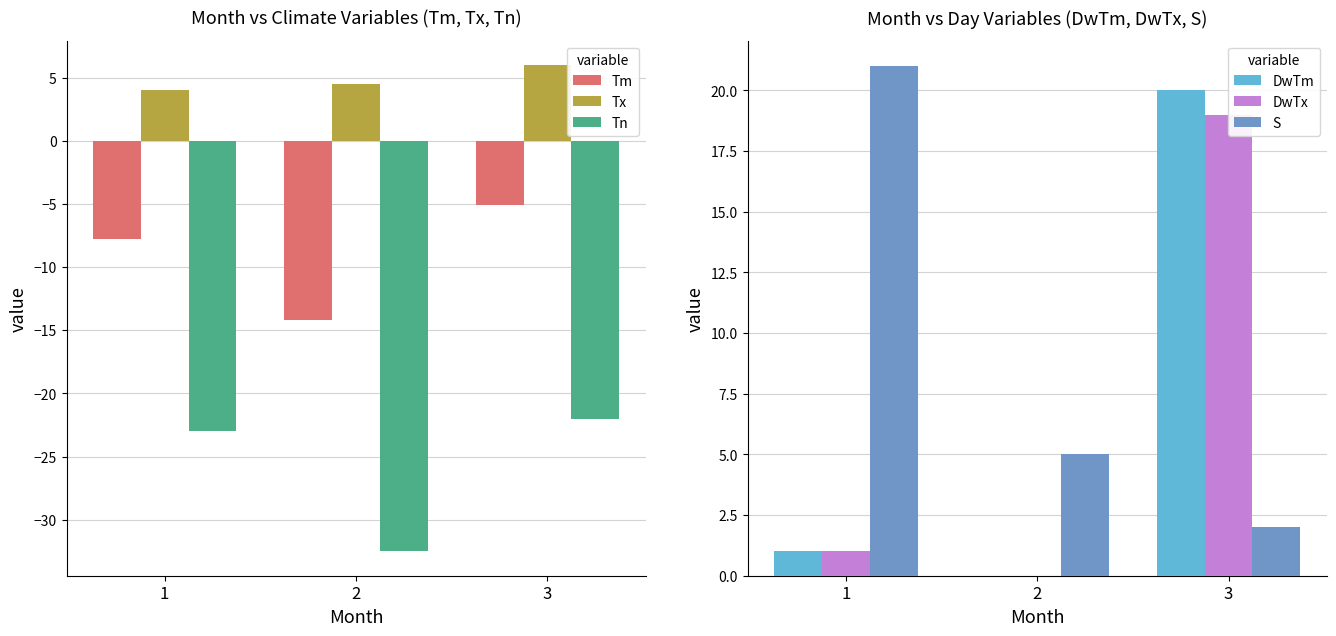

Rank the categories by DwTm value from lowest to highest.

2, 1, 3